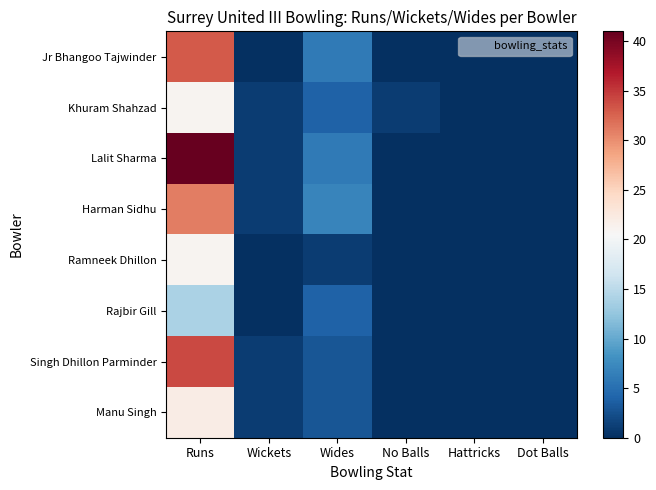

Between Runs and Dot Balls, which series saw the biggest shift?

Lalit Sharma